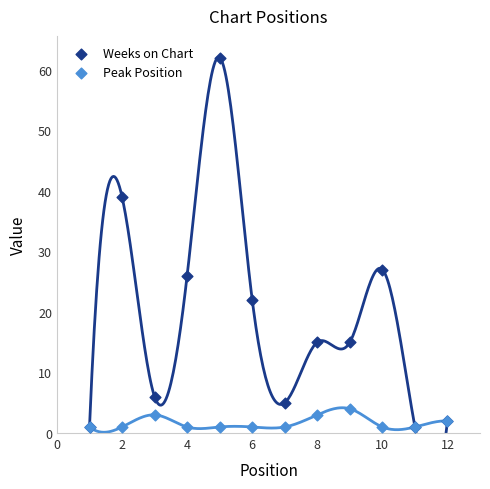

In the Weeks on Chart series, what Y value is closest to 31?

27